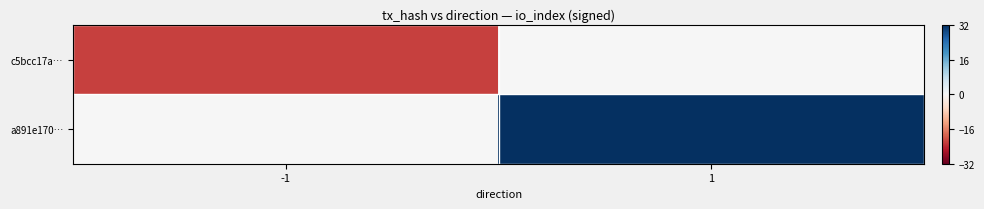

Reading right to left, list all the values displayed in this chart.

c5bcc17a…: 1=0	-1=-22
a891e170…: 1=32	-1=0